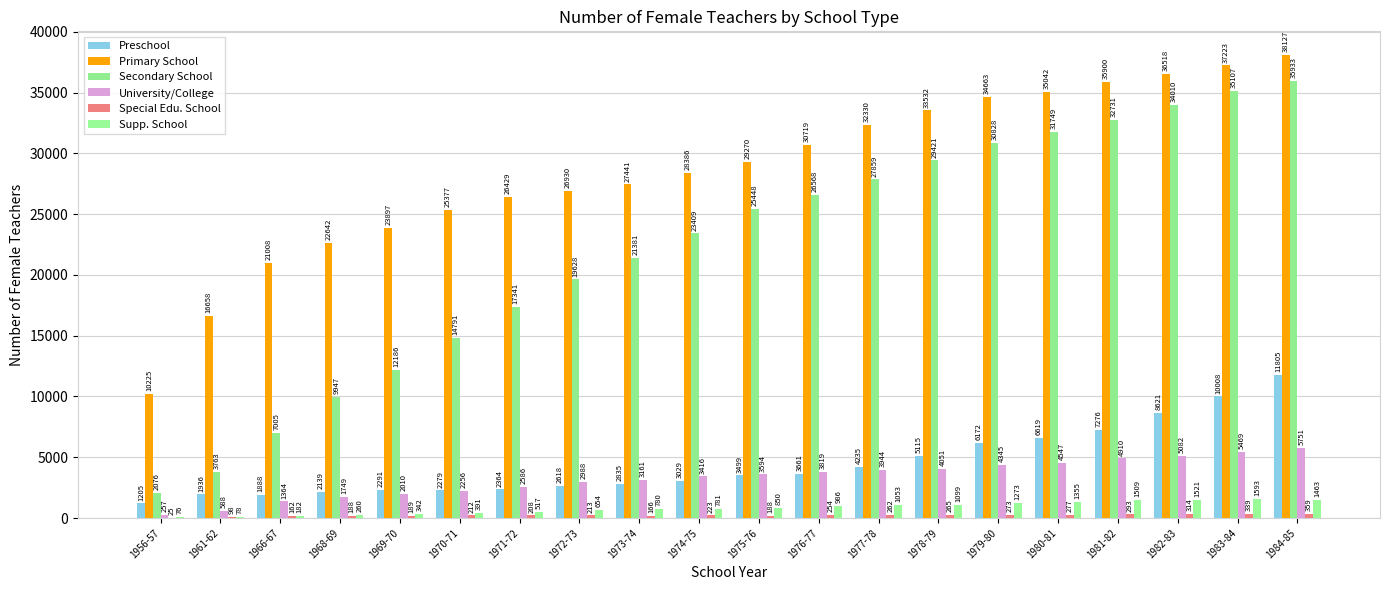

How many data points does each series have?

20